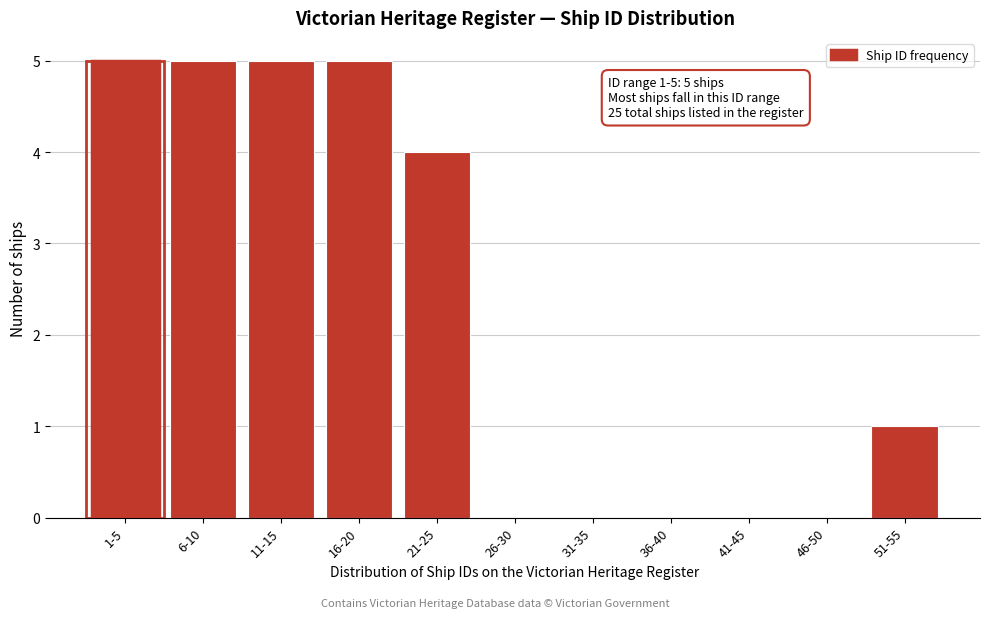

Reading right to left, extract all data points from this chart.

51-55=1	46-50=0	41-45=0	36-40=0	31-35=0	26-30=0	21-25=4	16-20=5	11-15=5	6-10=5	1-5=5